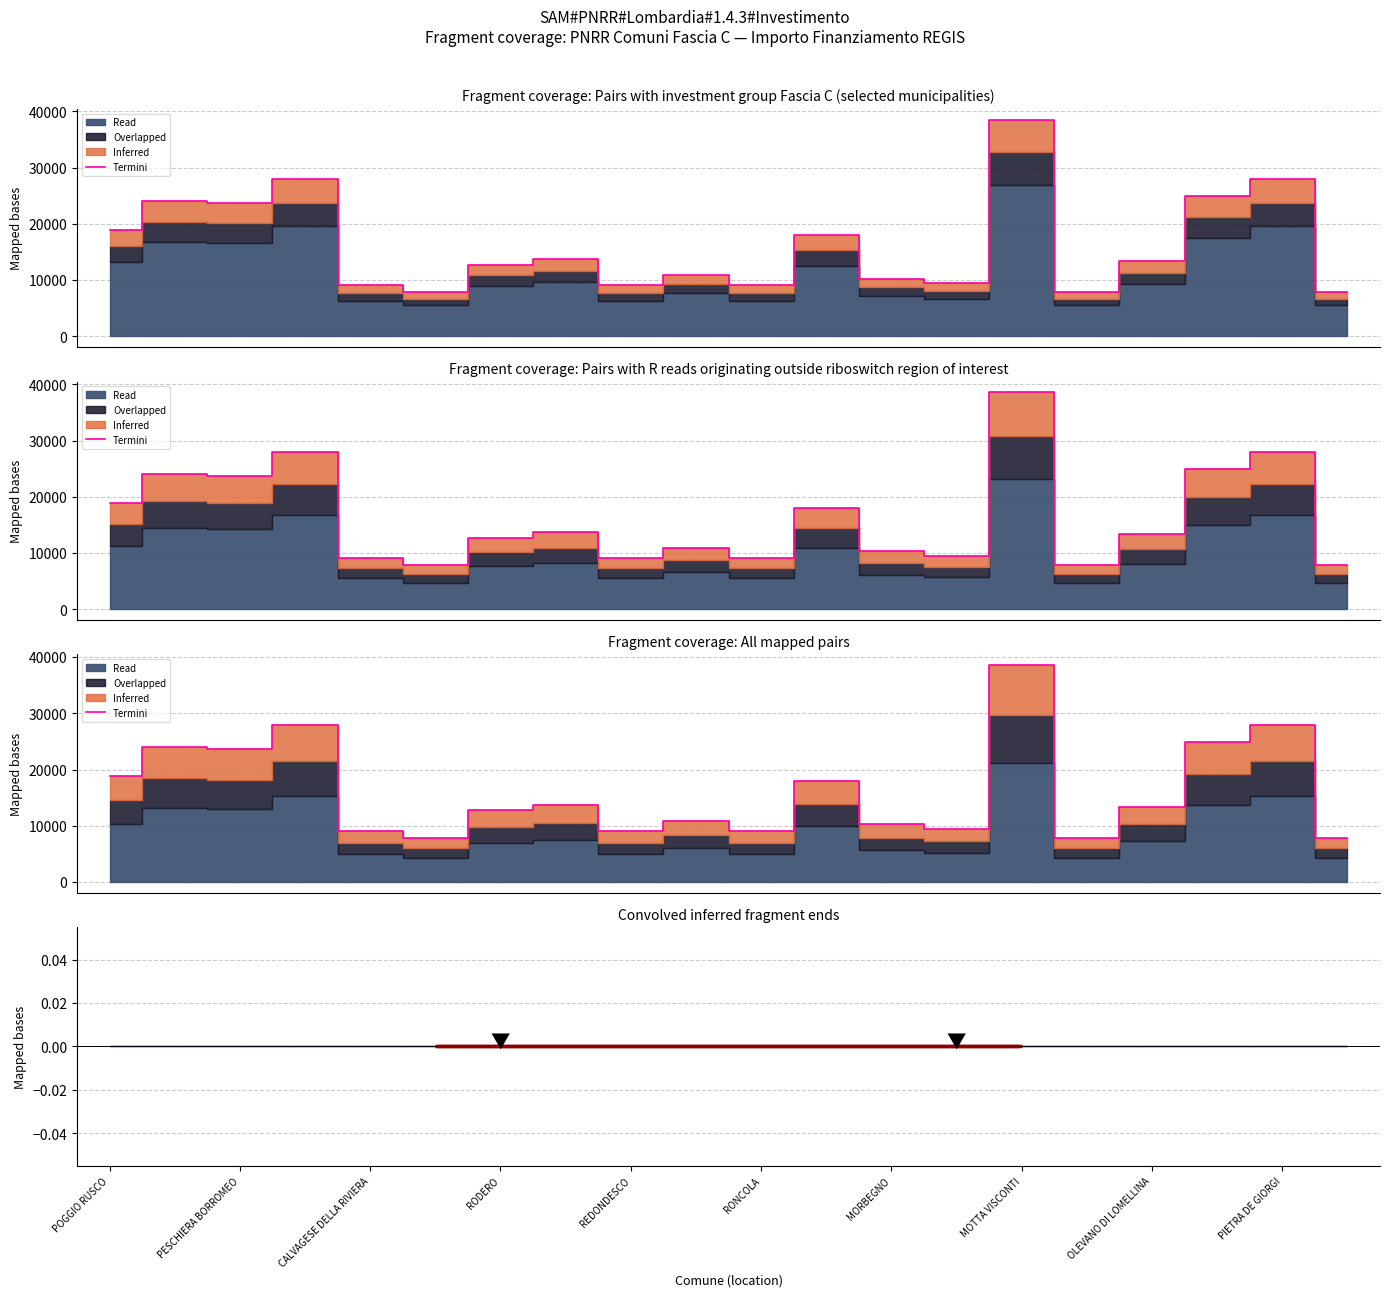

At which category does the chart reach its peak across all series?

MOTTA VISCONTI